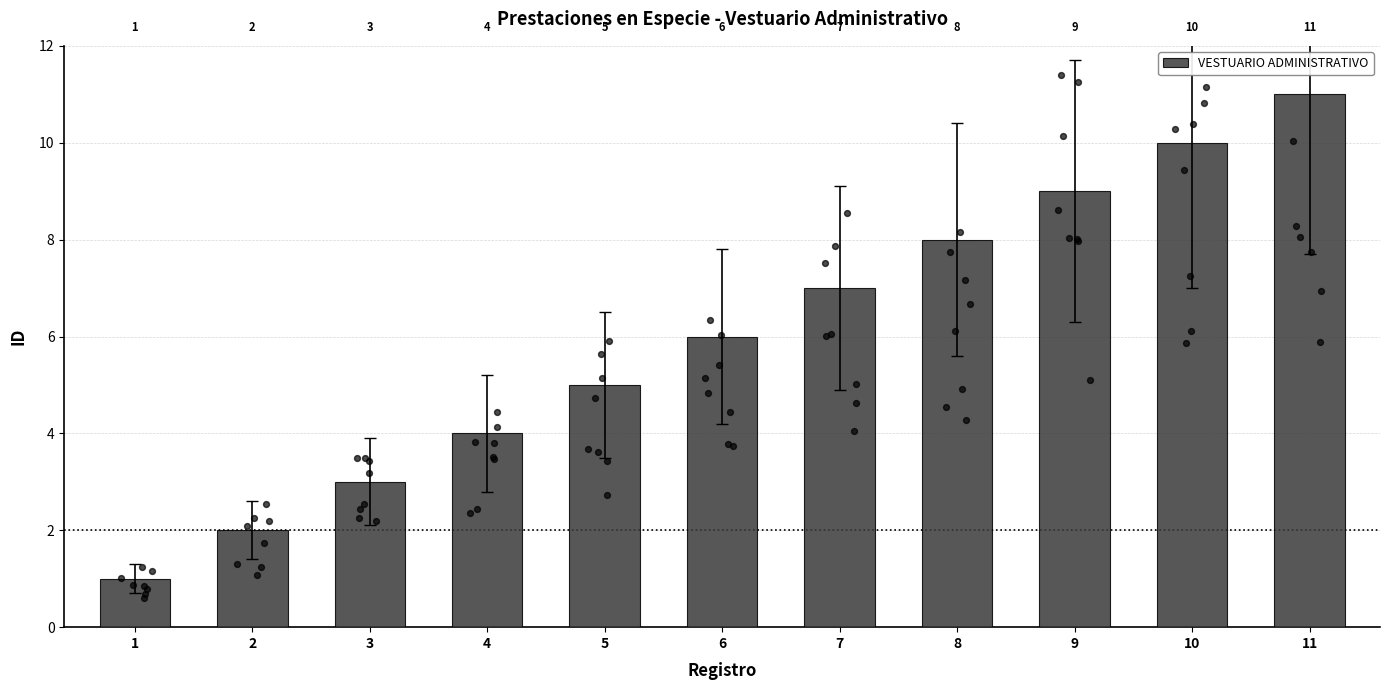

Which has a higher value, 6 or 11?

11